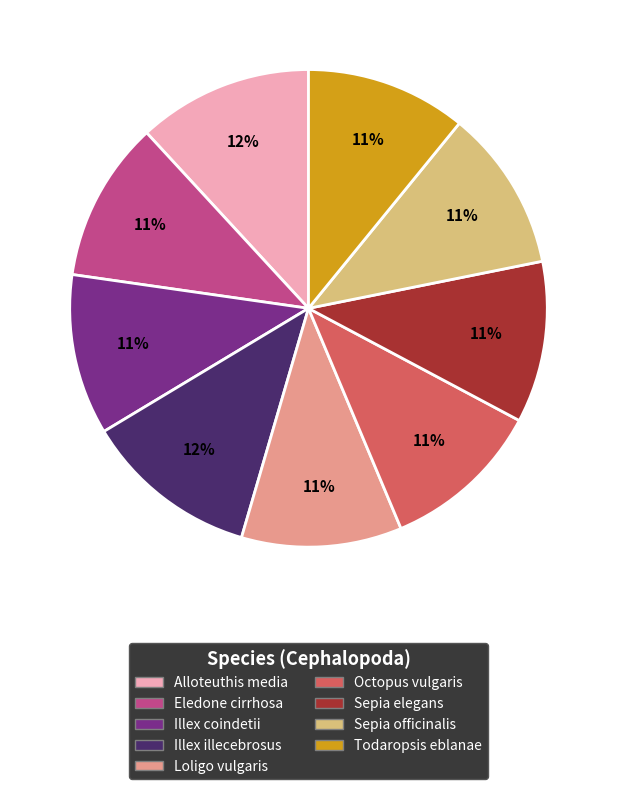

To the nearest percent, what is the average slice percentage?

11%